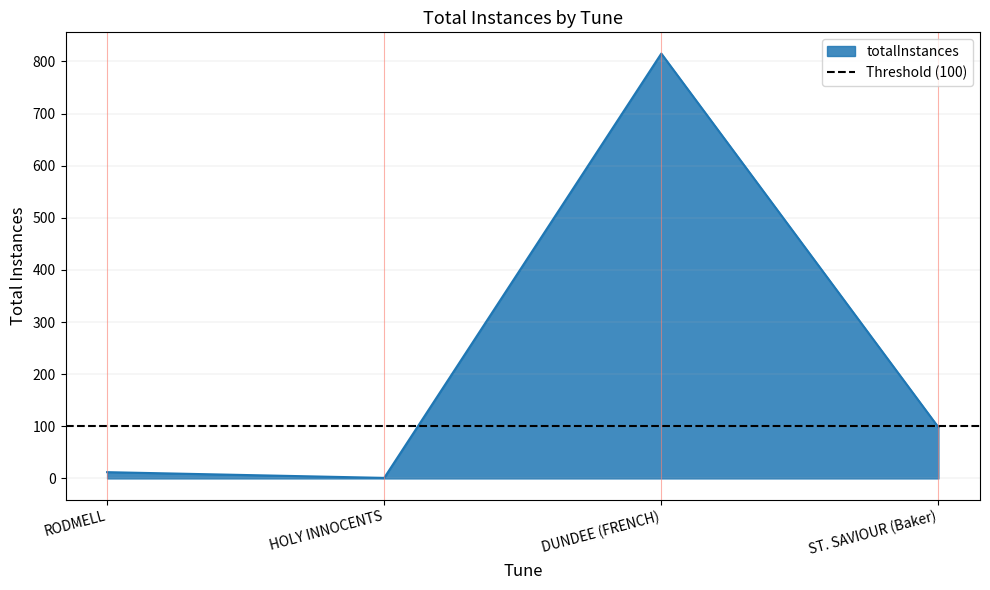

Which has a higher value, HOLY INNOCENTS or DUNDEE (FRENCH)?

DUNDEE (FRENCH)